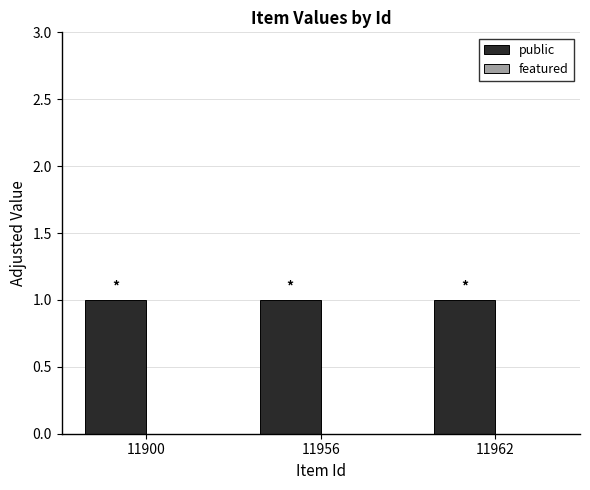

What is the maximum value shown in the chart?

1